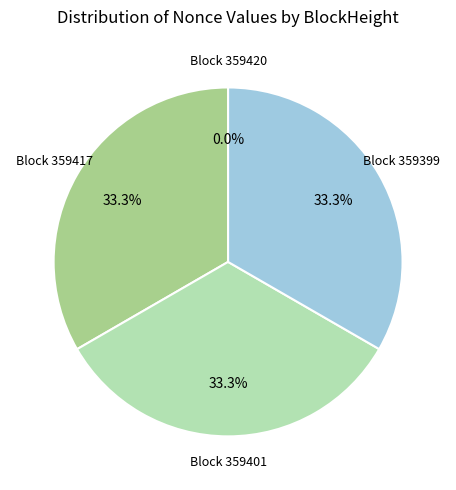

To the nearest percent, what is the average slice percentage?

25%